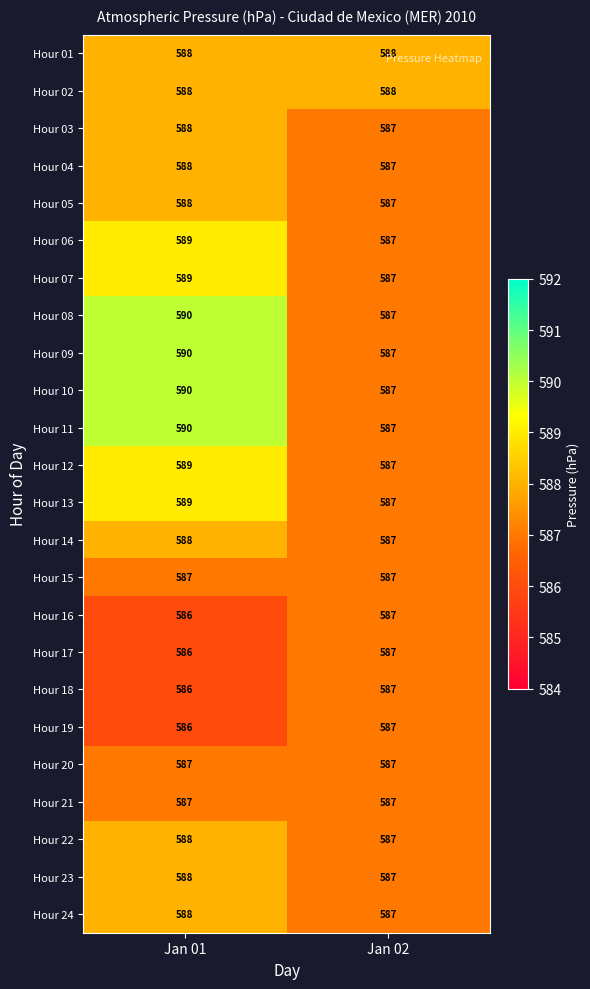

What is the maximum value shown in the chart?

590